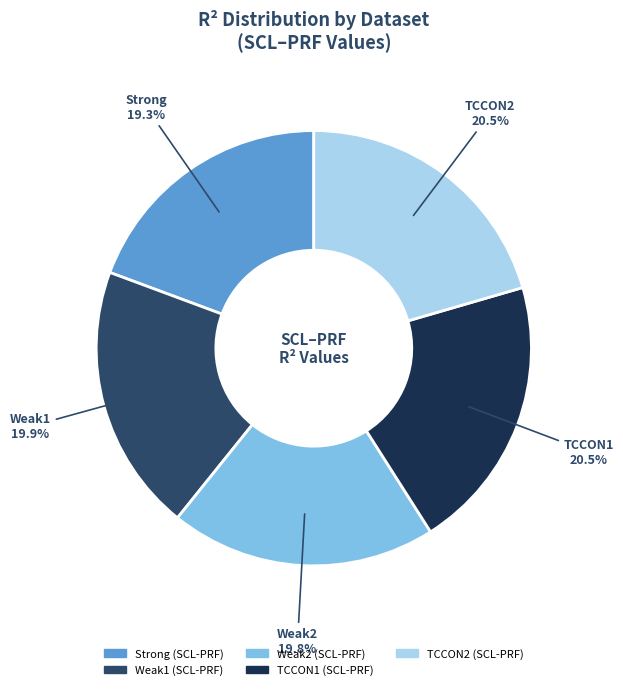

What percentage do TCCON1 and TCCON2 together represent?

41.0%